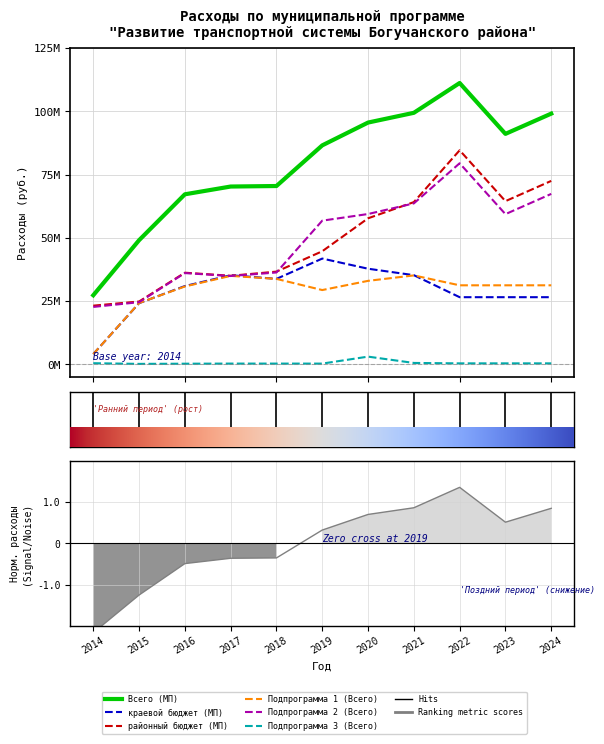

How many data points does each series have?

11